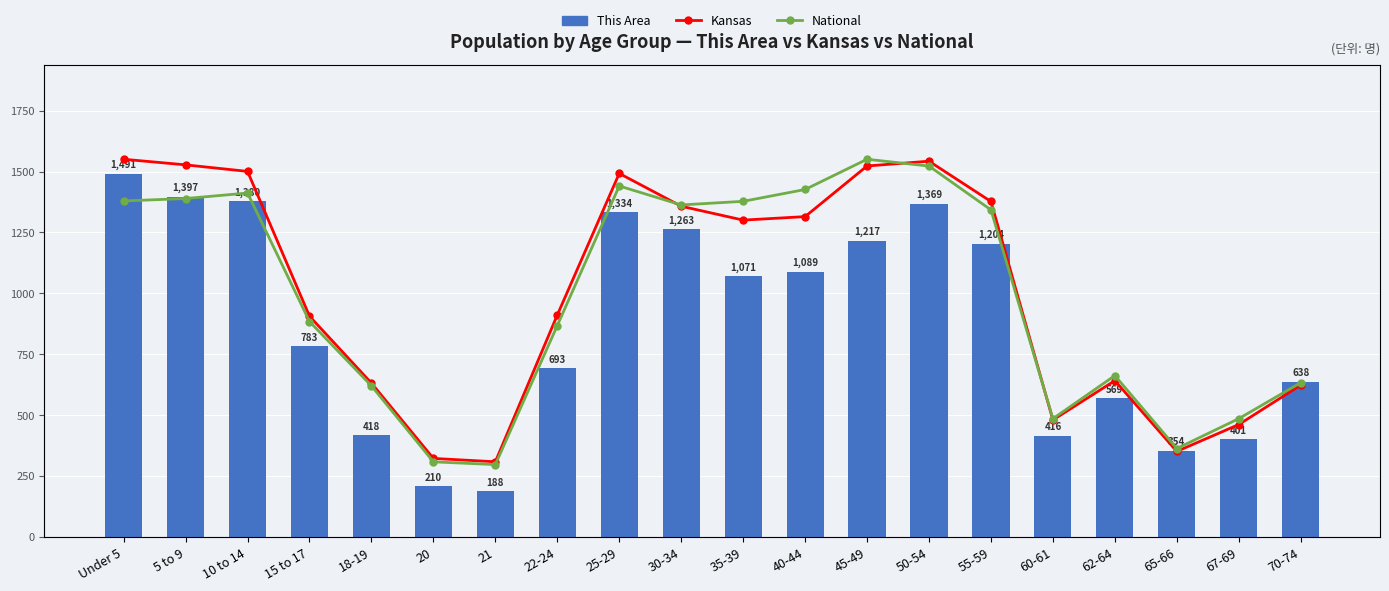

What is the label of the 3rd bar from the left?

10 to 14